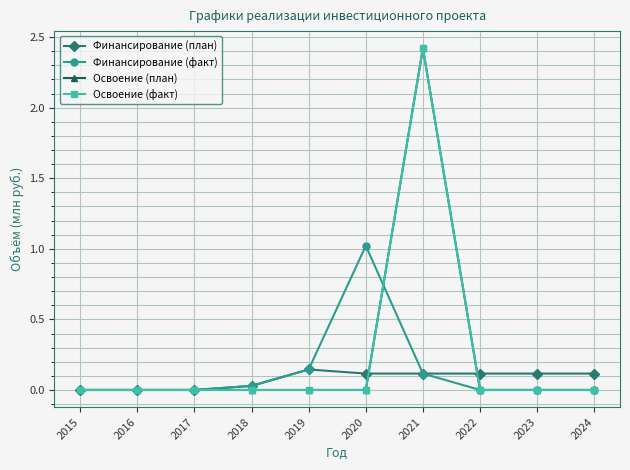

At which category does the chart reach its peak across all series?

2021